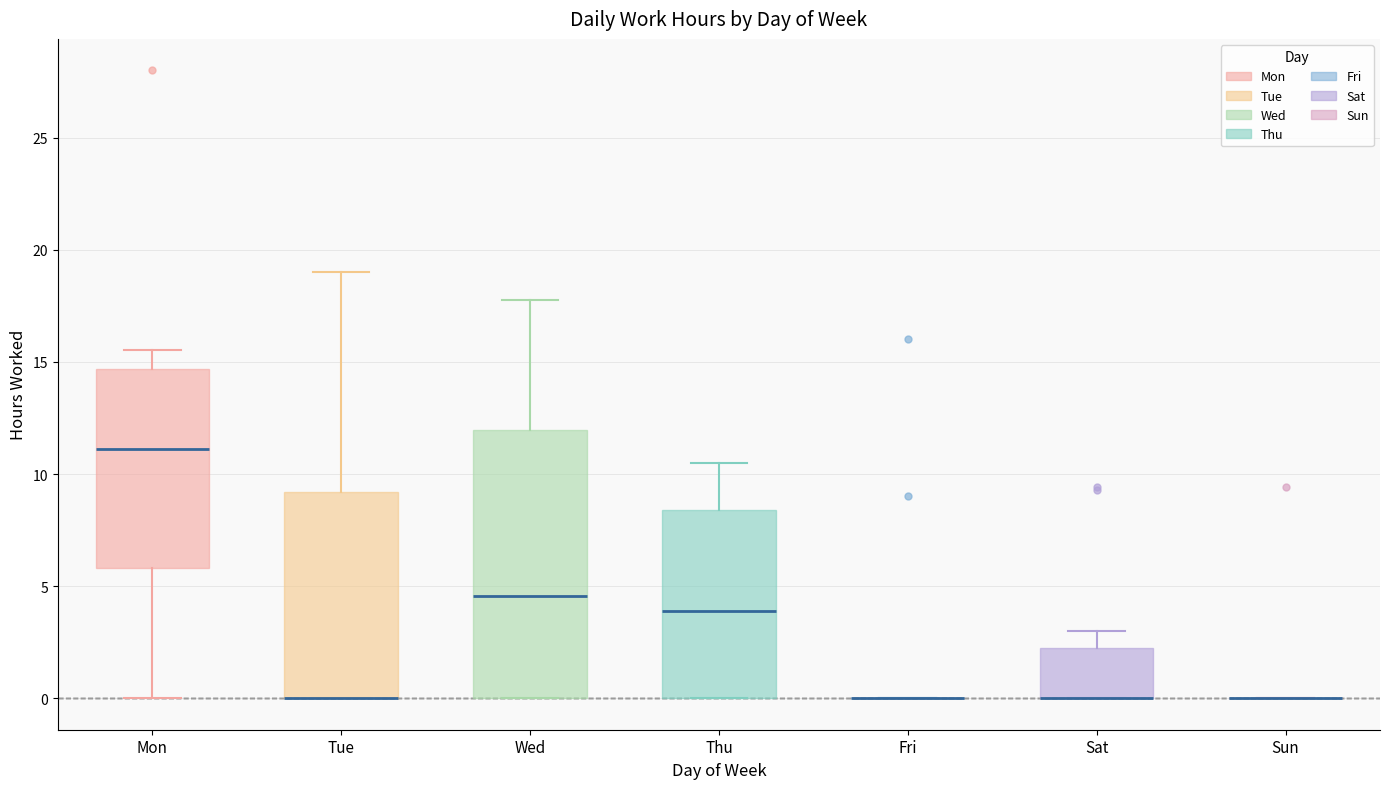

Which box is the tallest, from its lower edge to its upper edge?

Wed